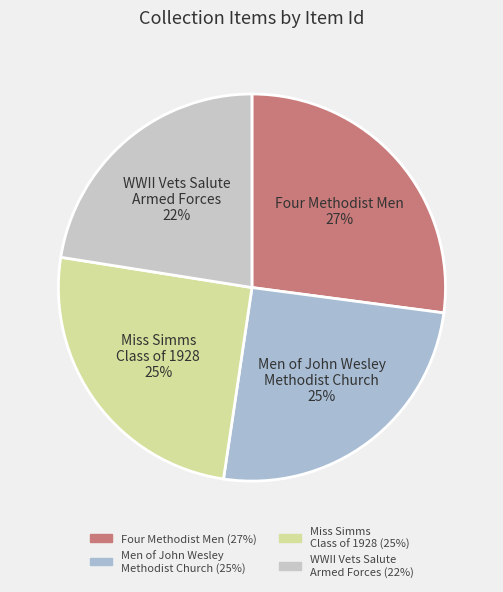

Which has a higher value, Miss Simms Class of 1928 or Four Methodist Men?

Four Methodist Men